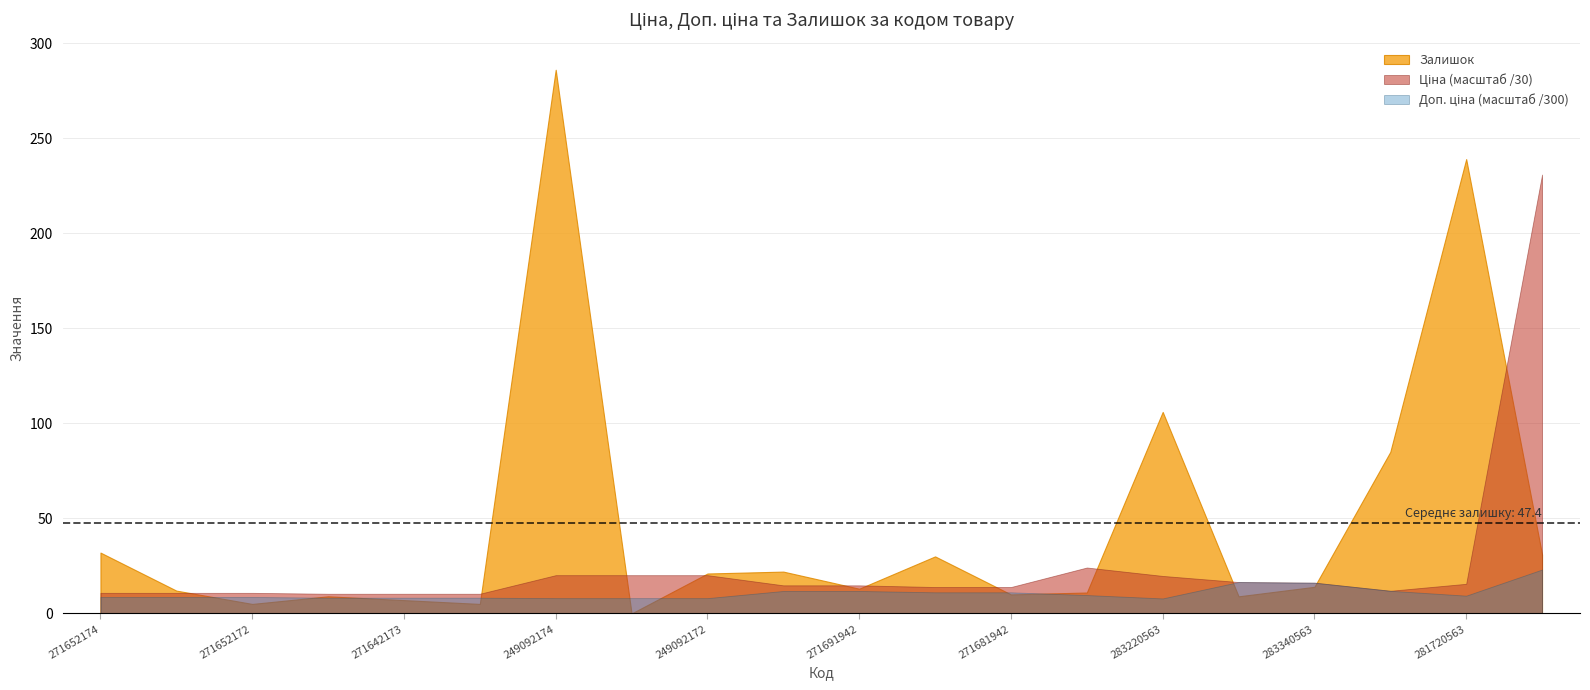

At 271681948, list the series in order from largest to smallest.

Доп. ціна, Ціна, Залишок